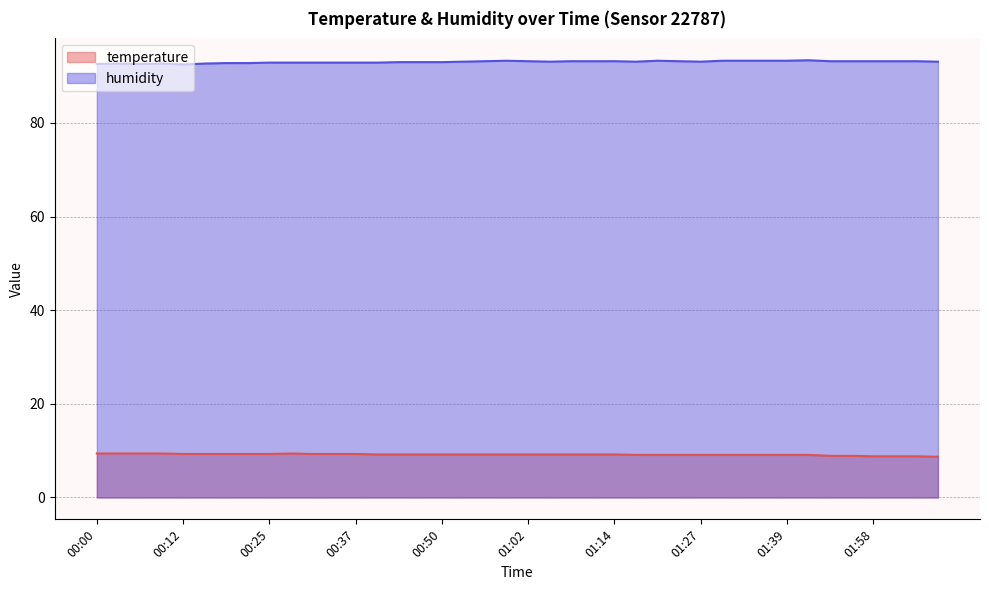

True or false: humidity and temperature cross at least once.

False